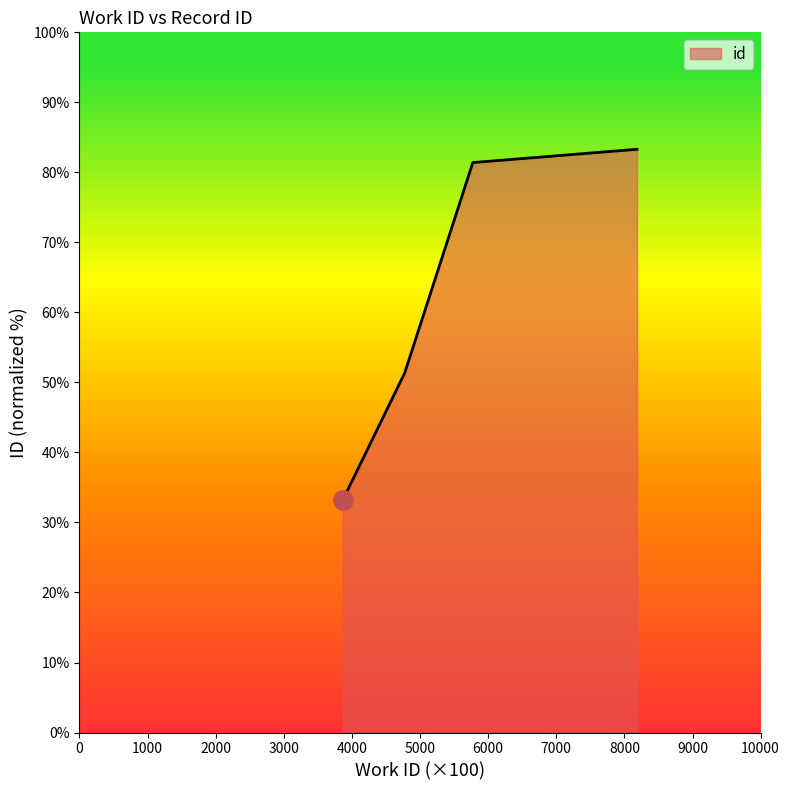

What is the difference between the second highest and second lowest values?

30.1